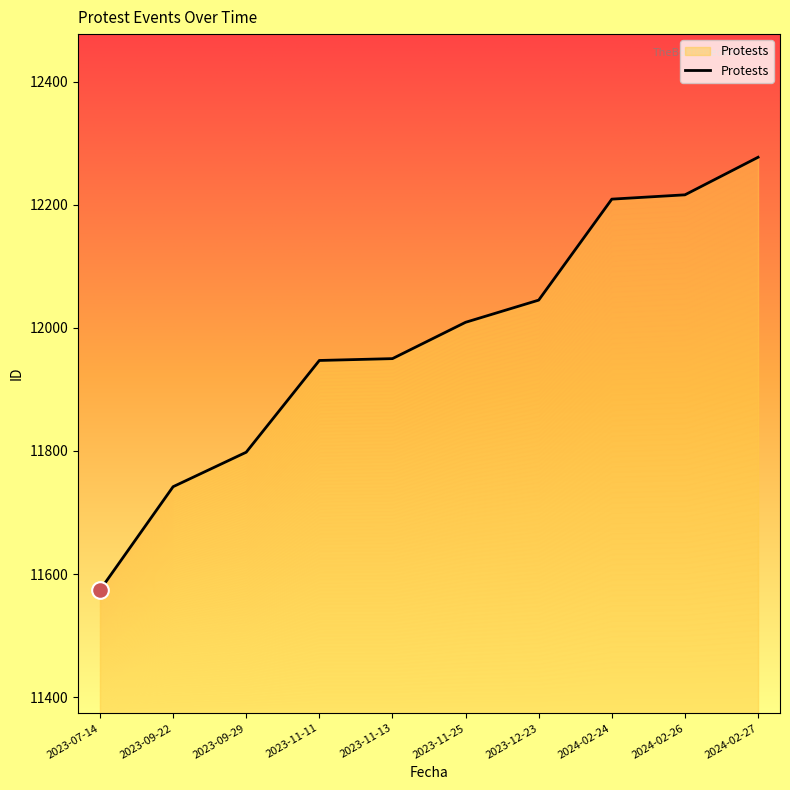

Does the chart have visible grid lines?

No